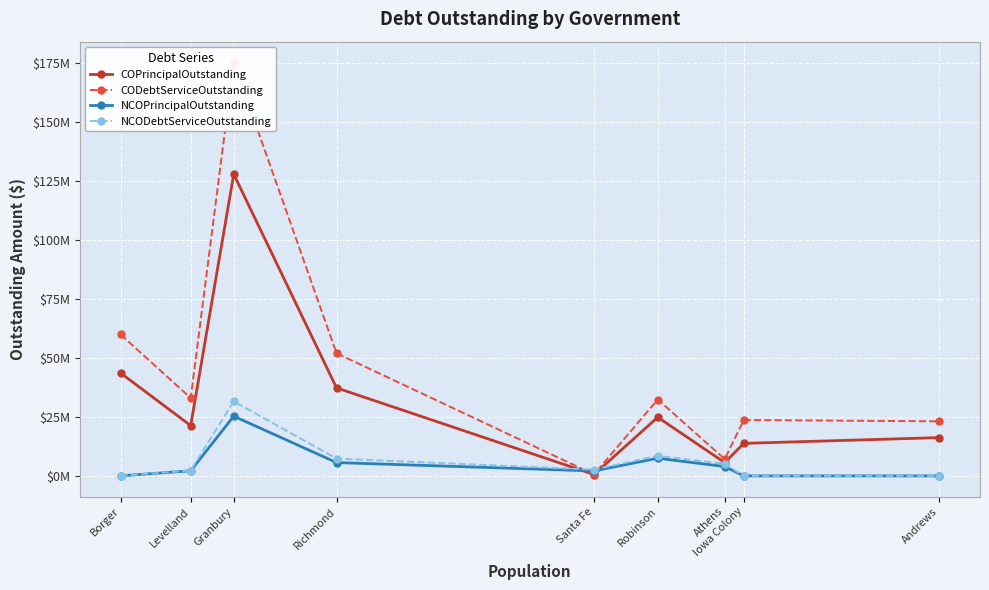

True or false: COPrincipalOutstanding and CODebtServiceOutstanding intersect in this chart.

False